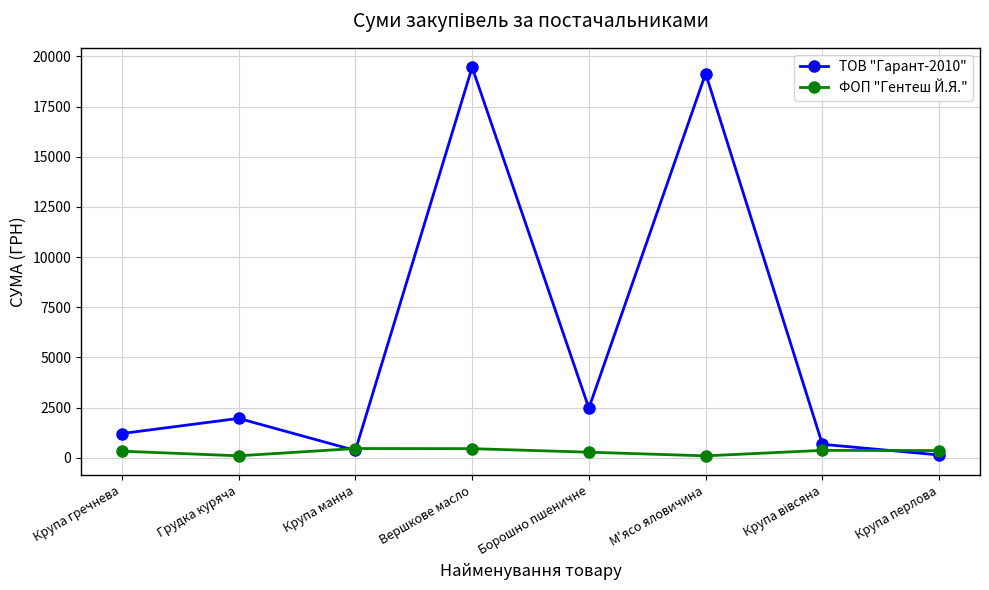

The ФОП "Гентеш Й.Я." series shows 99.0 at Грудка куряча. True or false?

True